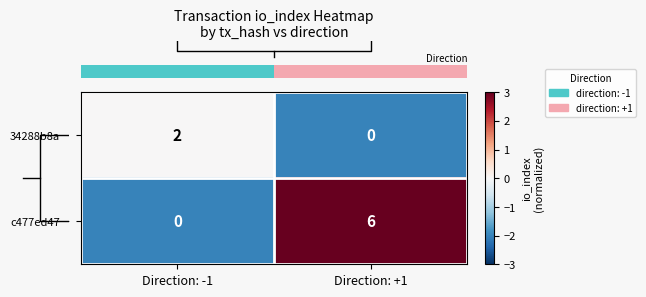

Which series has the largest range (max minus min)?

c477ed47…